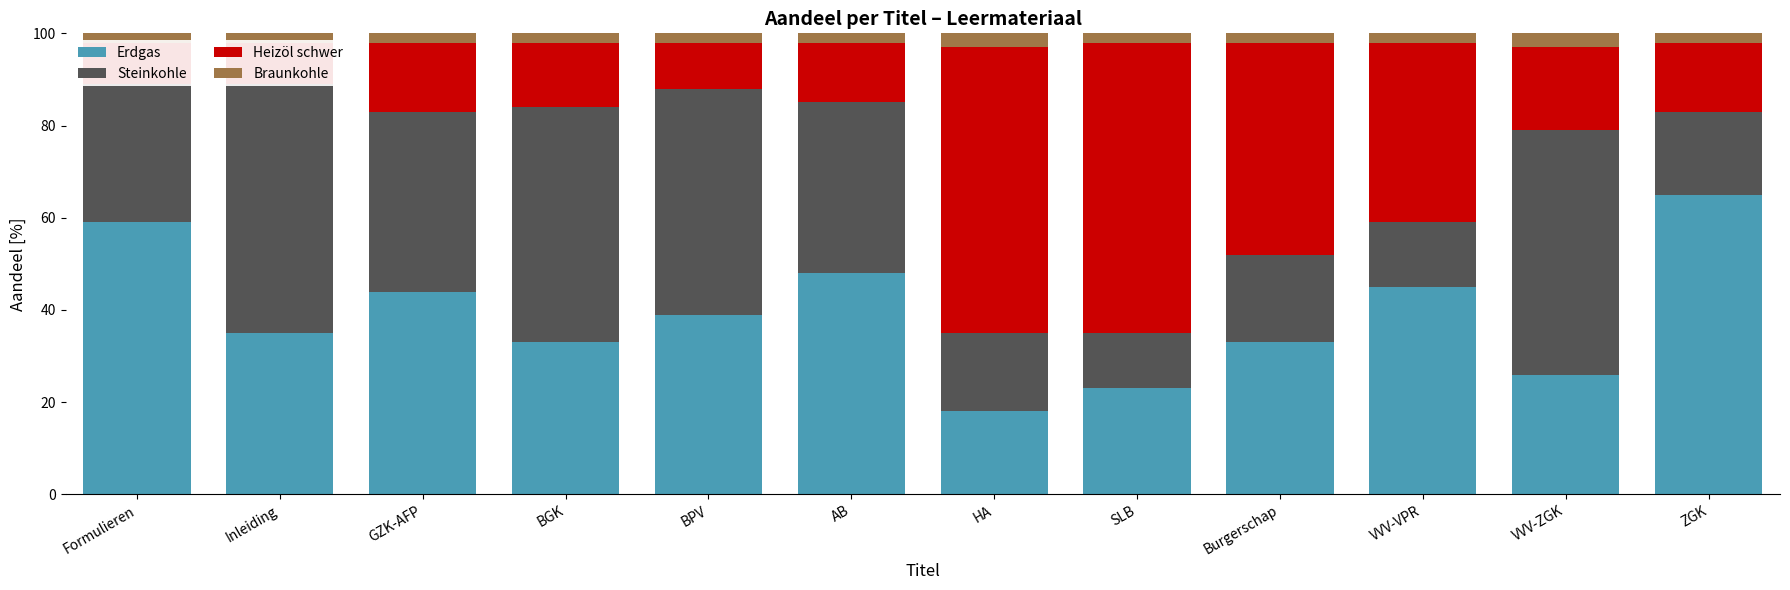

Which series has the largest total across all categories?

Erdgas